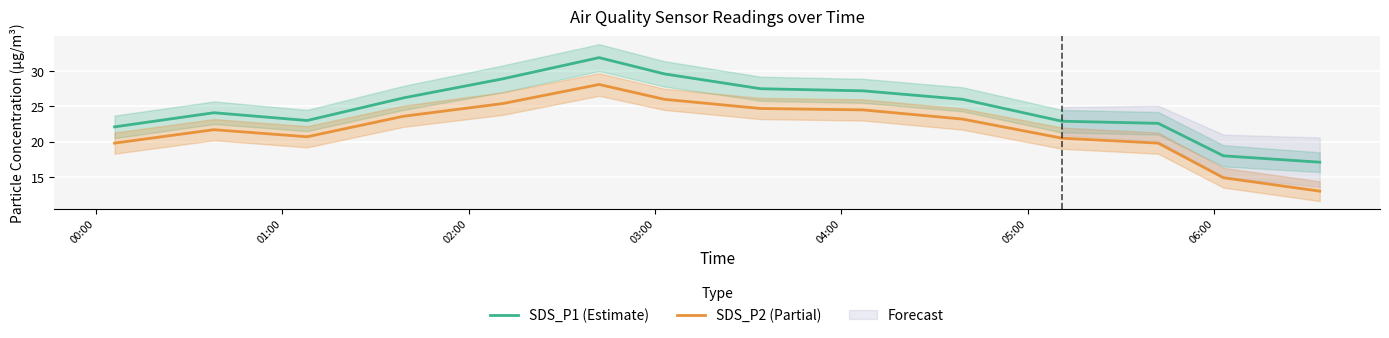

What is the highest value of the SDS_P2 (Partial) series?

28.1